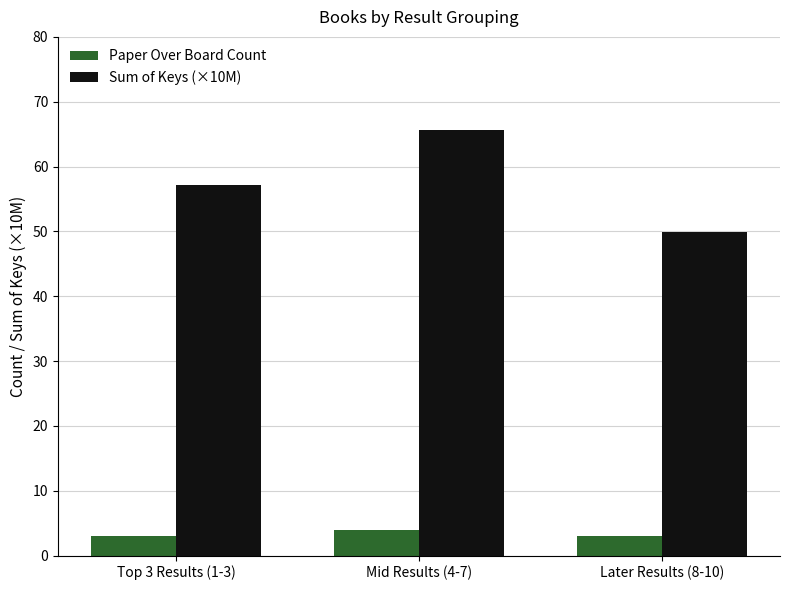

What is the value of the Paper Over Board Count bar at the 1st from the left?

3.0